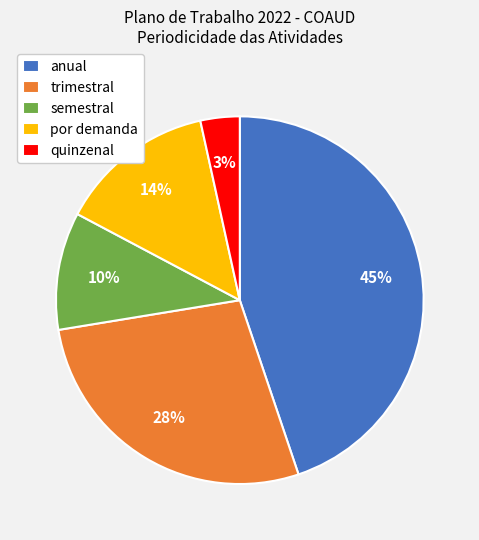

True or false: semestral accounts for 16% of the total.

False